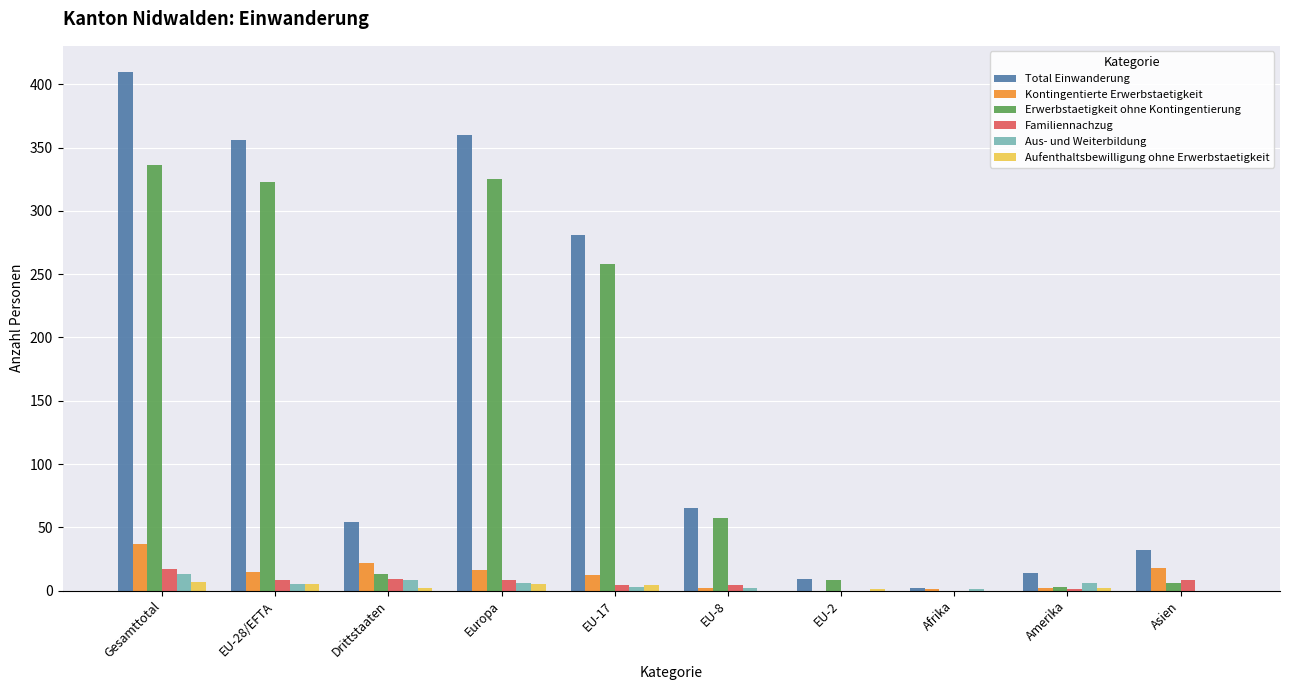

Between Europa and EU-17, which series saw the biggest shift?

Total Einwanderung